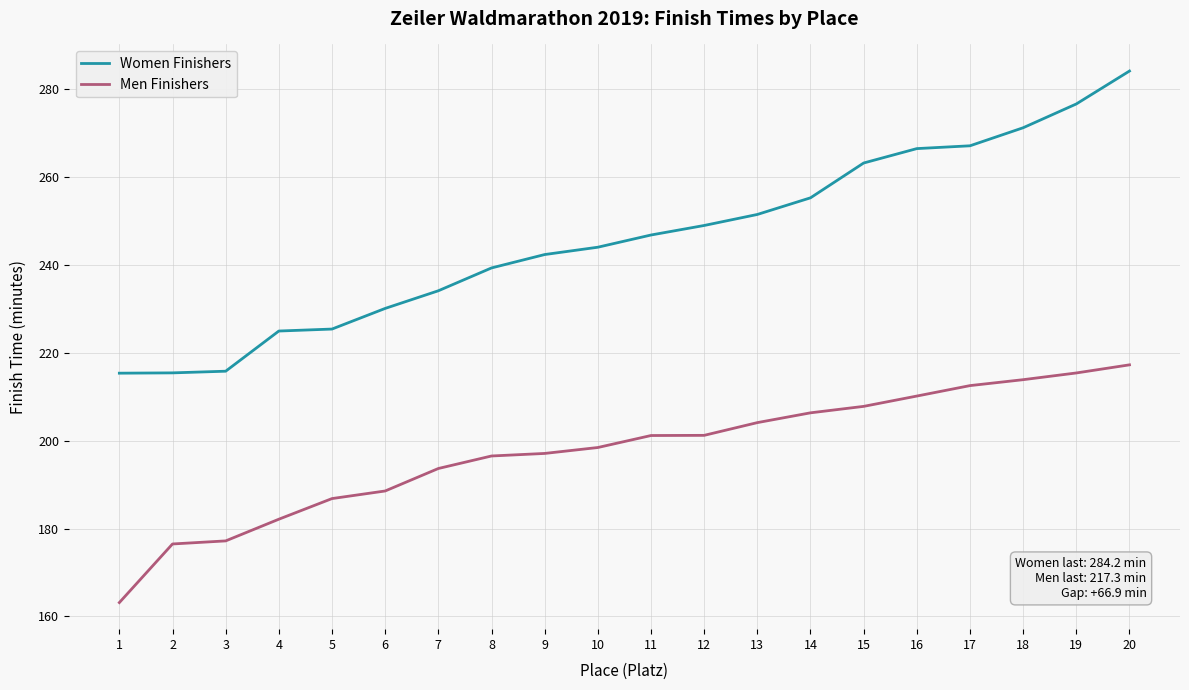

What is the total value across all series at 14?

461.7